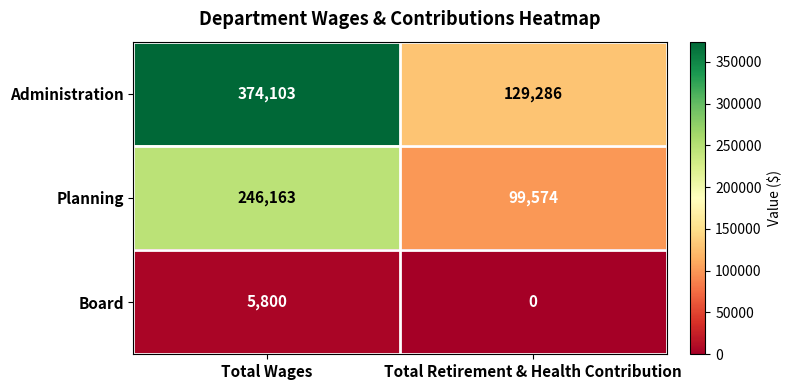

Which series has the largest range (max minus min)?

Administration